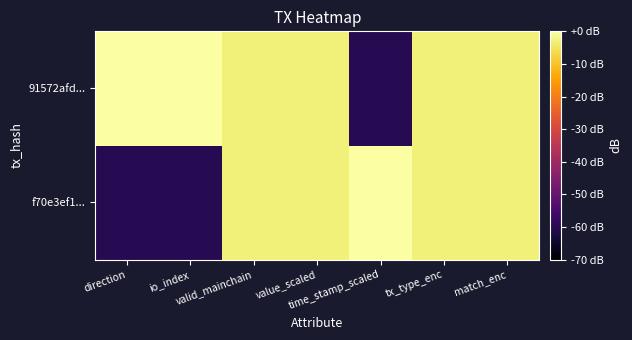

Reading left to right, list all the values displayed in this chart.

f70e3ef1...: direction=-60.0	io_index=-60.0	valid_mainchain=-3.0	value_scaled=-3.0	time_stamp_scaled=0.0	tx_type_enc=-3.0	match_enc=-3.0
91572afd...: direction=0.0	io_index=0.0	valid_mainchain=-3.0	value_scaled=-3.0	time_stamp_scaled=-60.0	tx_type_enc=-3.0	match_enc=-3.0